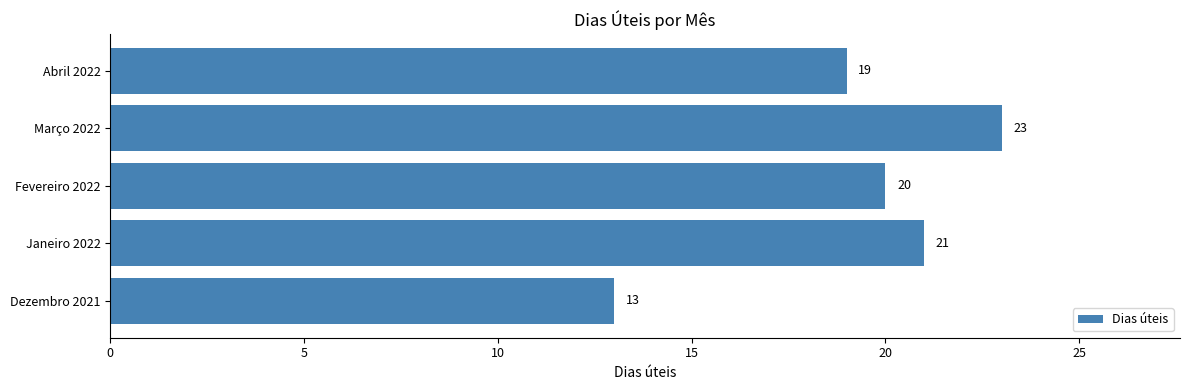

What is the difference between the values at Dezembro 2021 and Março 2022?

10